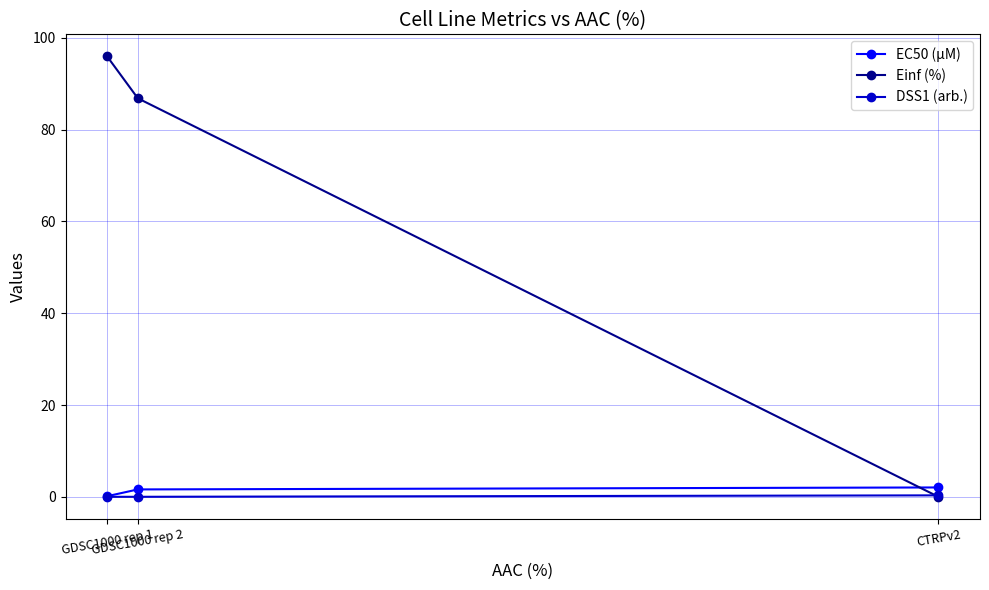

Which series has the largest total across all categories?

Einf (%)